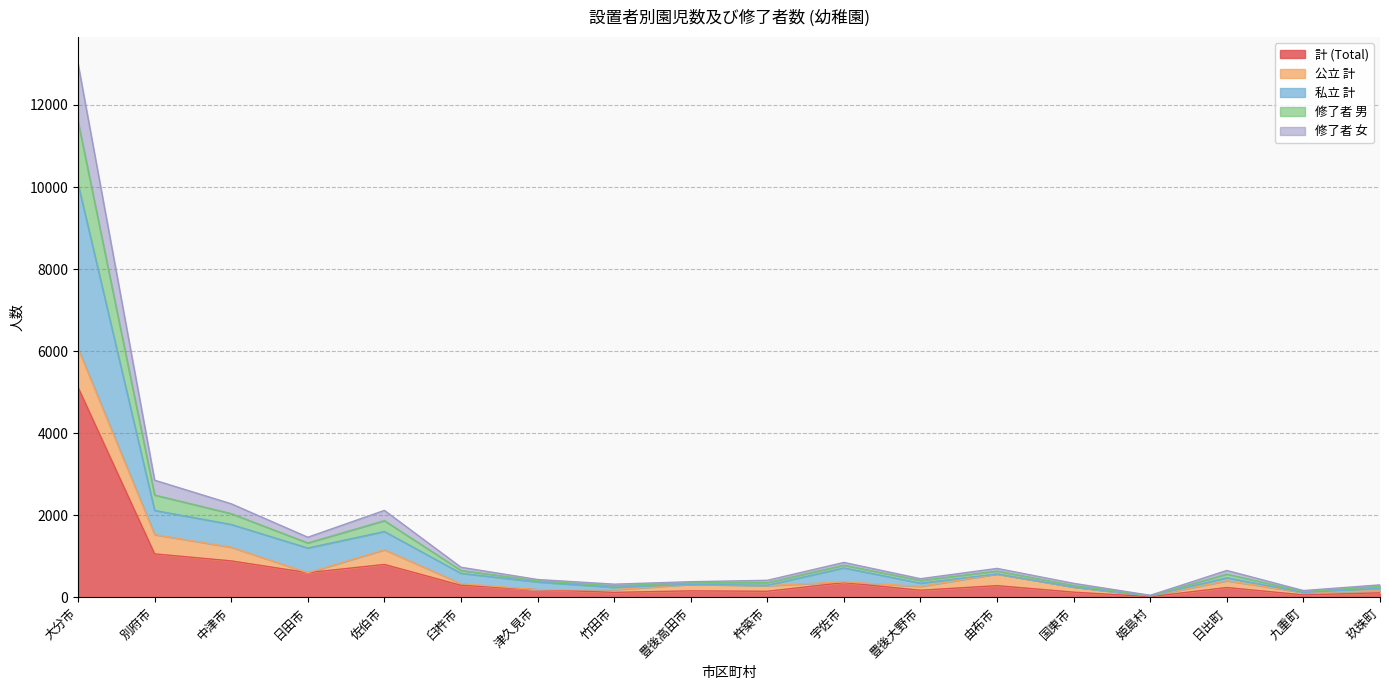

What is the highest value of the 計 (Total) series?

5118